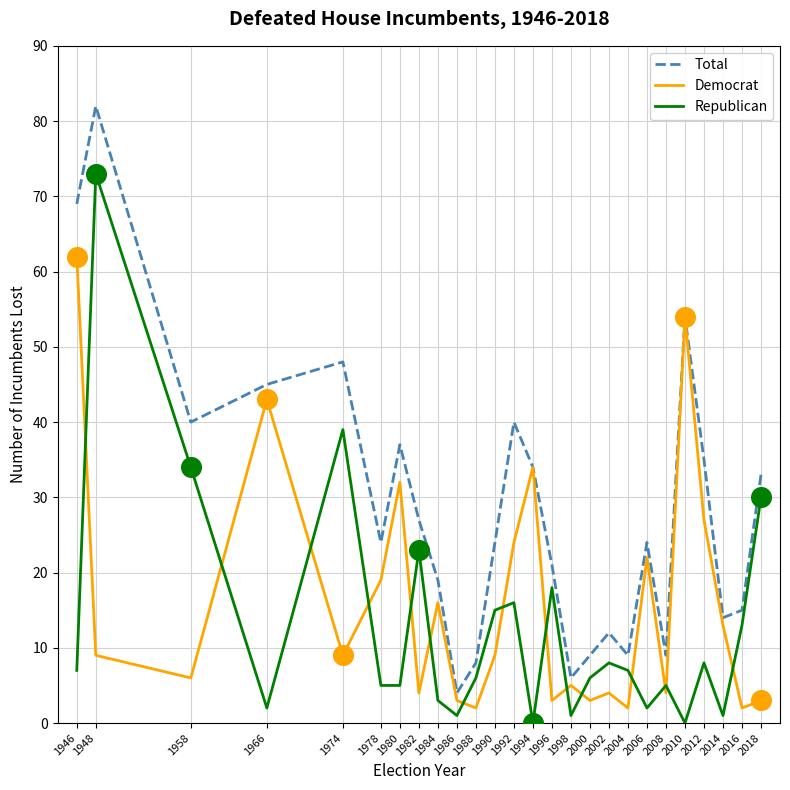

At which category is the sum across all series the highest?

1948